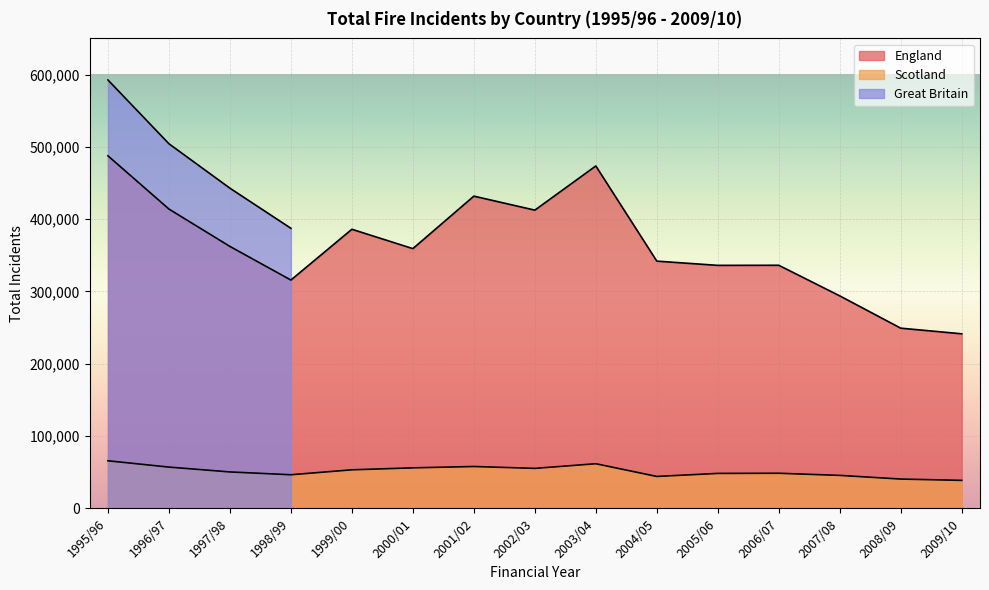

List the labels in order of England value, smallest first.

2009/10, 2008/09, 2007/08, 1998/99, 2005/06, 2006/07, 2004/05, 2000/01, 1997/98, 1999/00, 2002/03, 1996/97, 2001/02, 2003/04, 1995/96